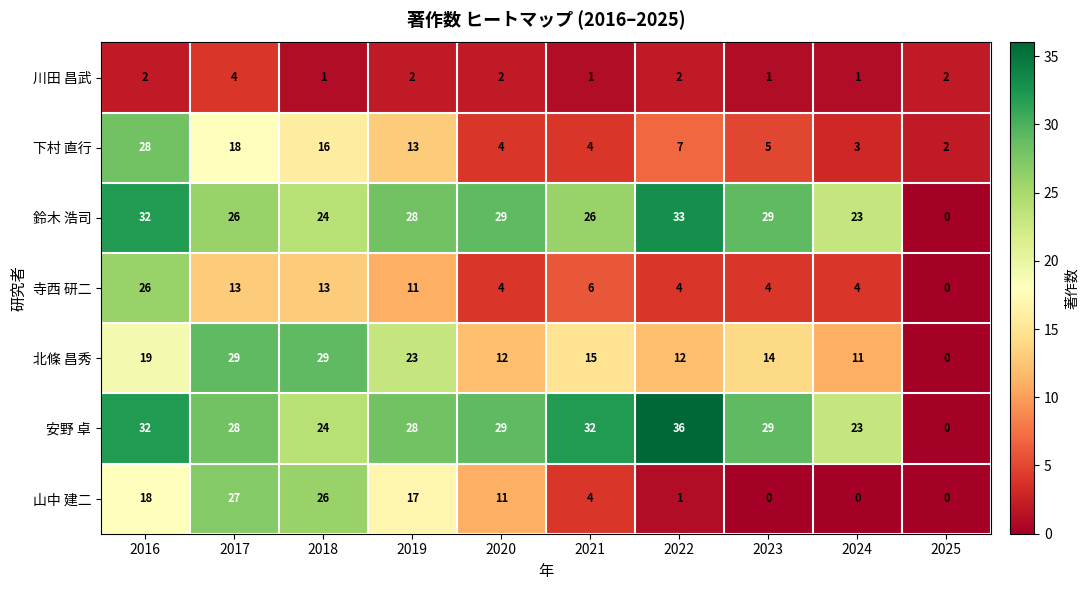

Which series has the widest spread of values?

安野 卓